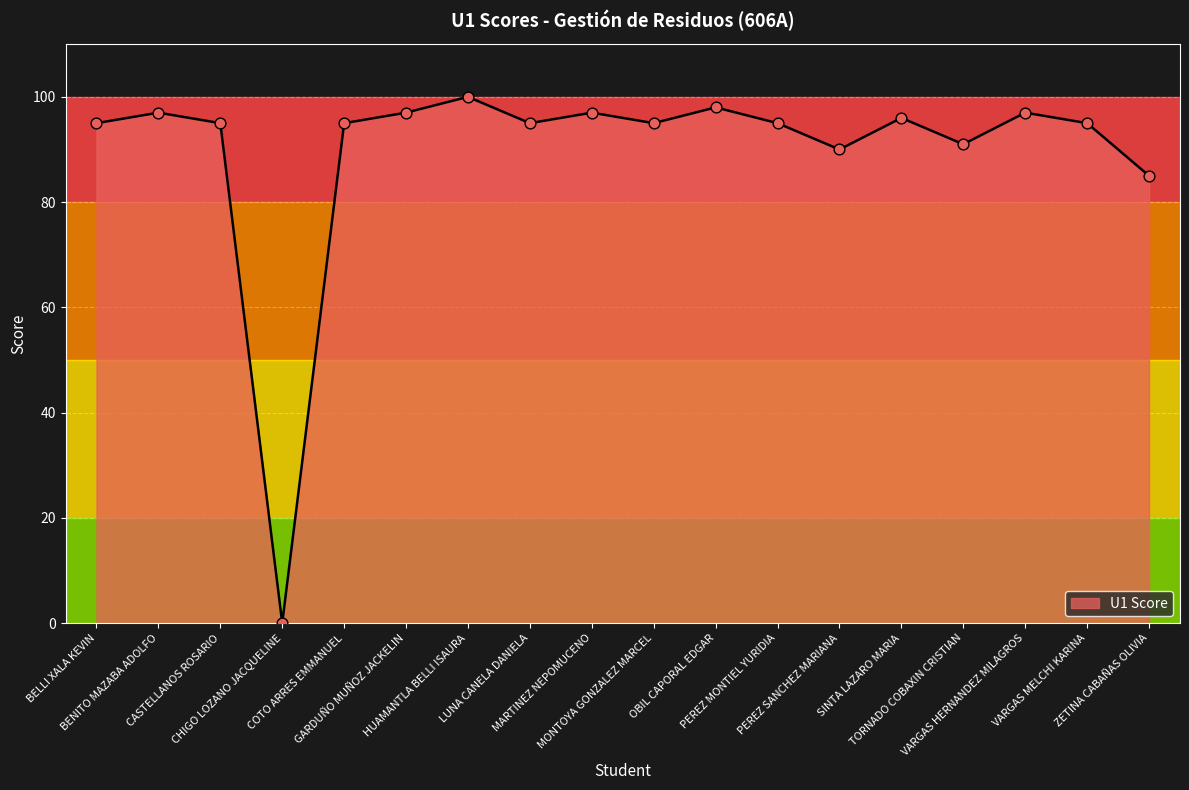

Approximately how many times larger is the value at HUAMANTLA BELLI ISAURA compared to TORNADO COBAXIN CRISTIAN?

1.1